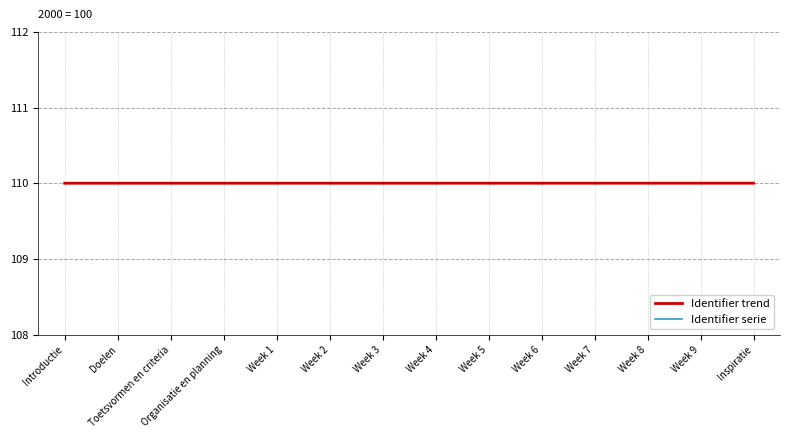

Which series has the largest range (max minus min)?

Identifier trend